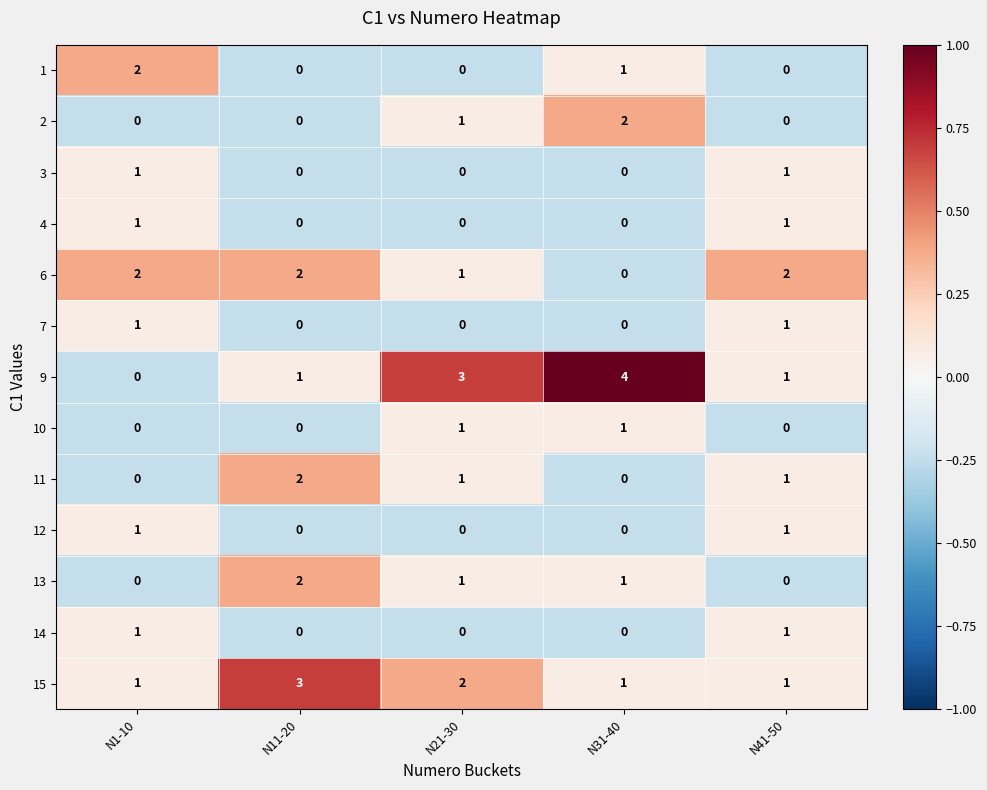

How many distinct data groups are displayed?

13